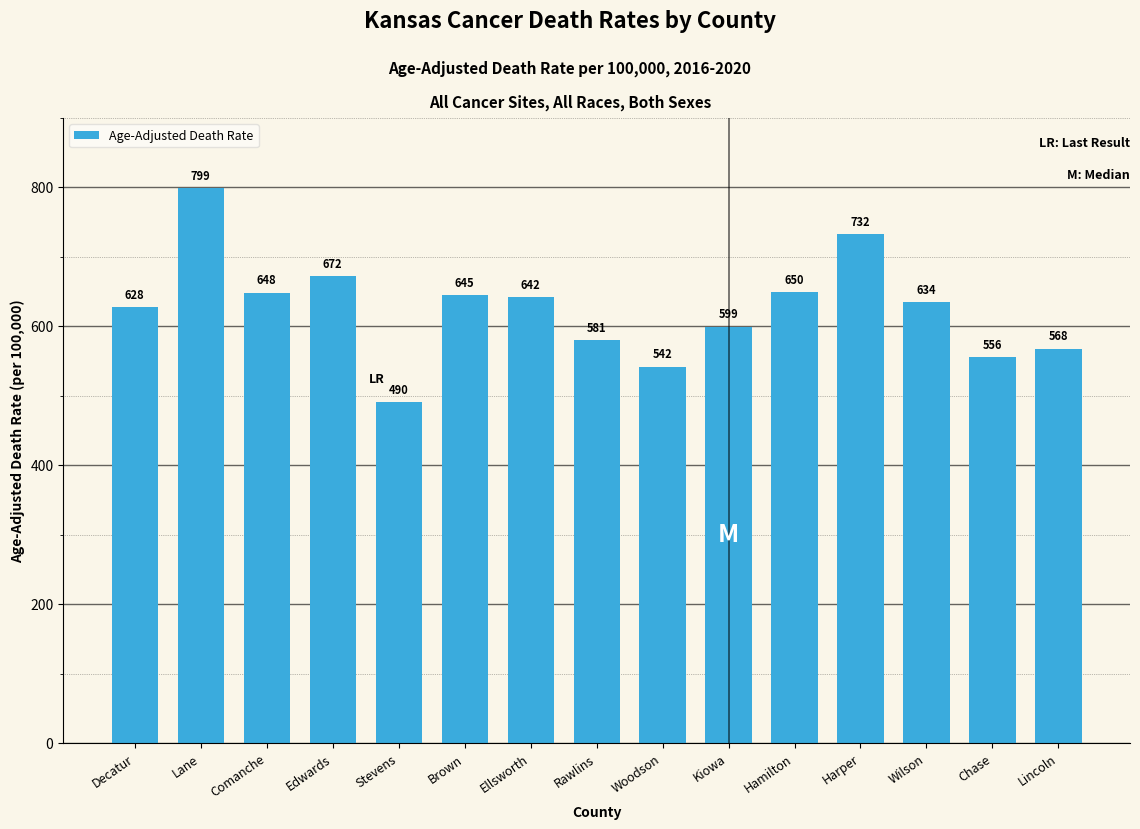

The chart shows a value of 650.1 at Hamilton. True or false?

True